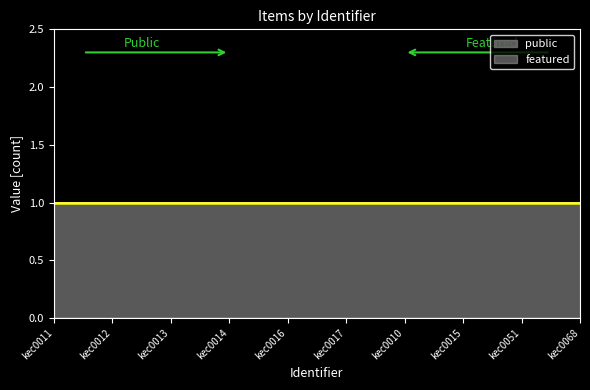

True or false: featured has more than 0 interior local peaks.

False